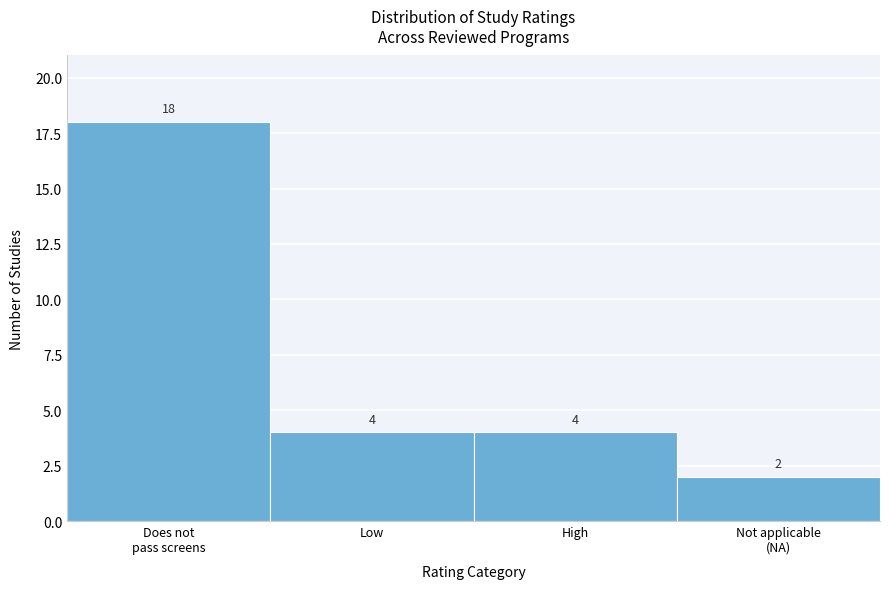

Reading right to left, list all the values displayed in this chart.

2	4	4	18